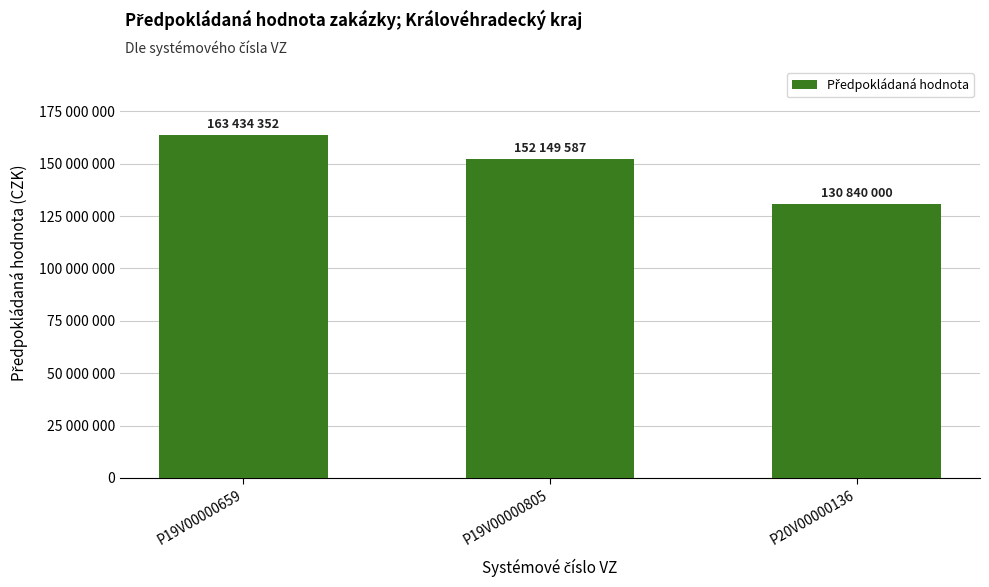

Where is the data nearest to the value 147137176?

P19V00000805